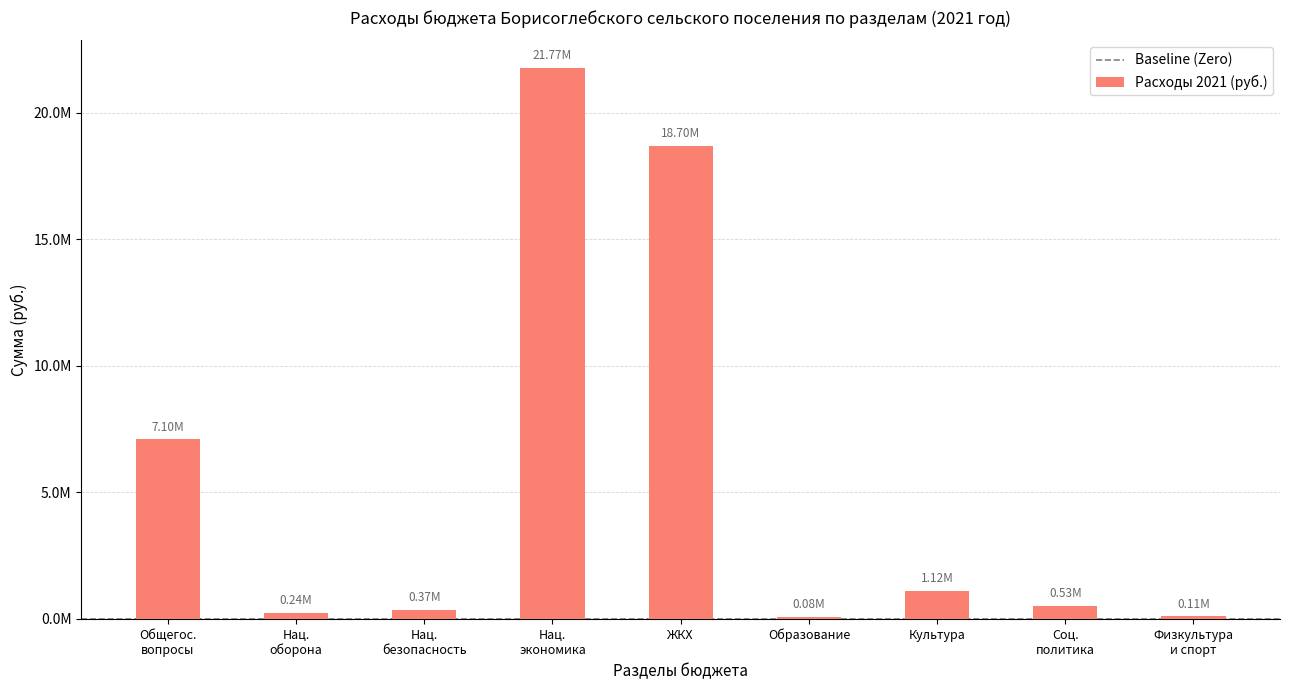

What is the average value?

5557052.7